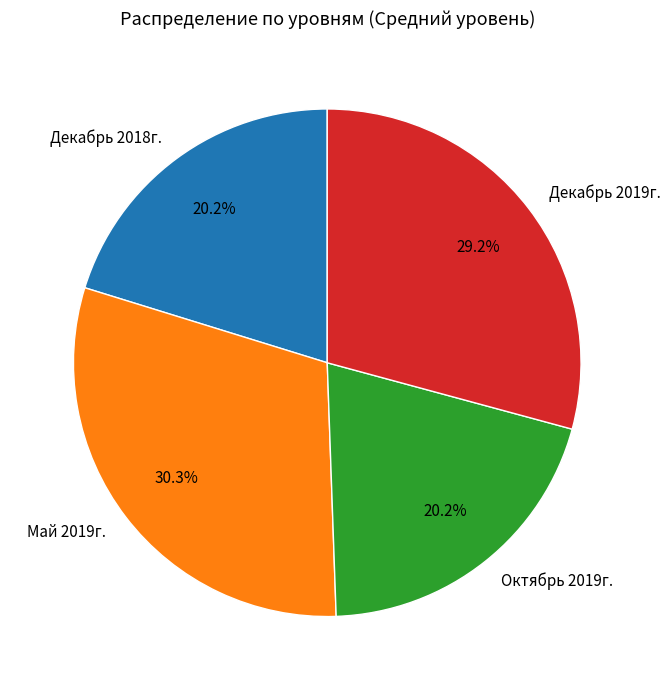

To the nearest percent, what portion does Декабрь 2019г. represent?

29%